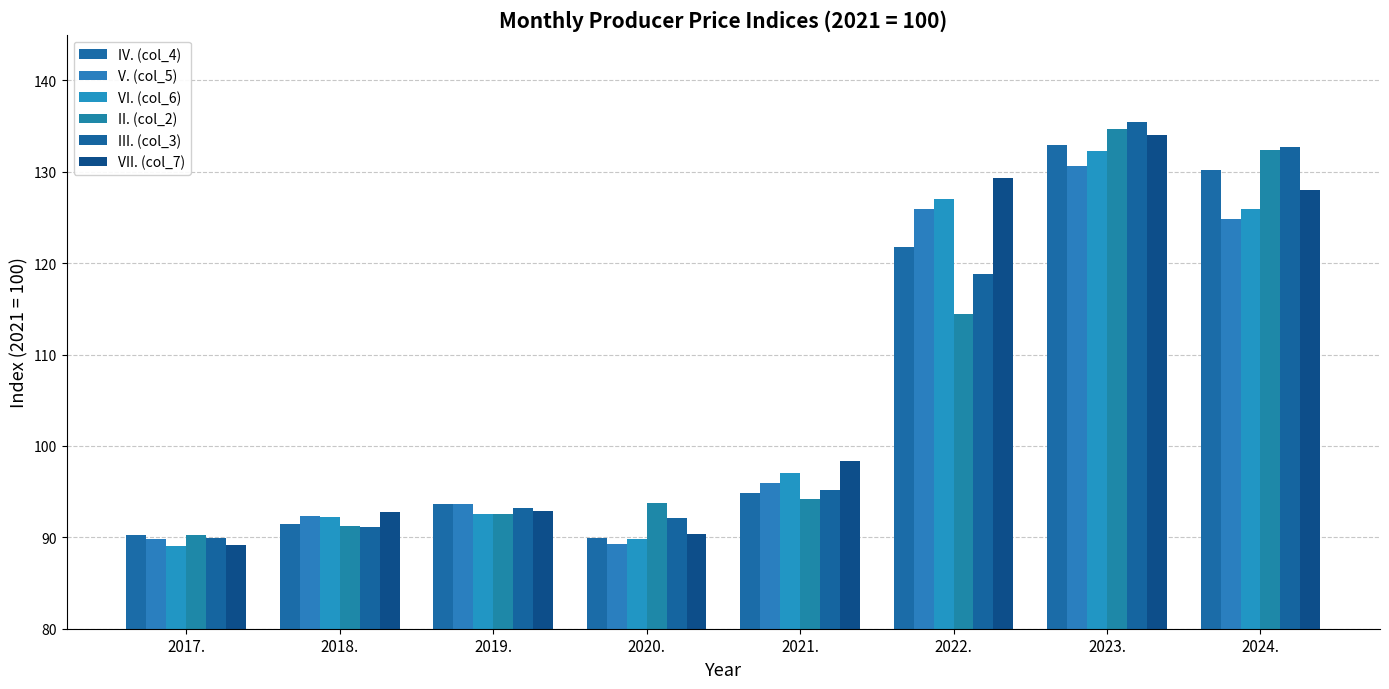

How many bars are there in total?

48